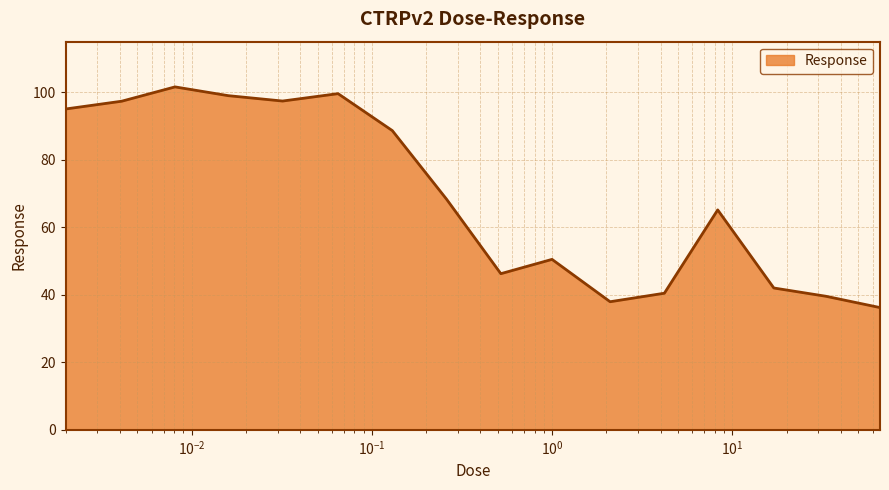

How many series are shown in this chart?

1